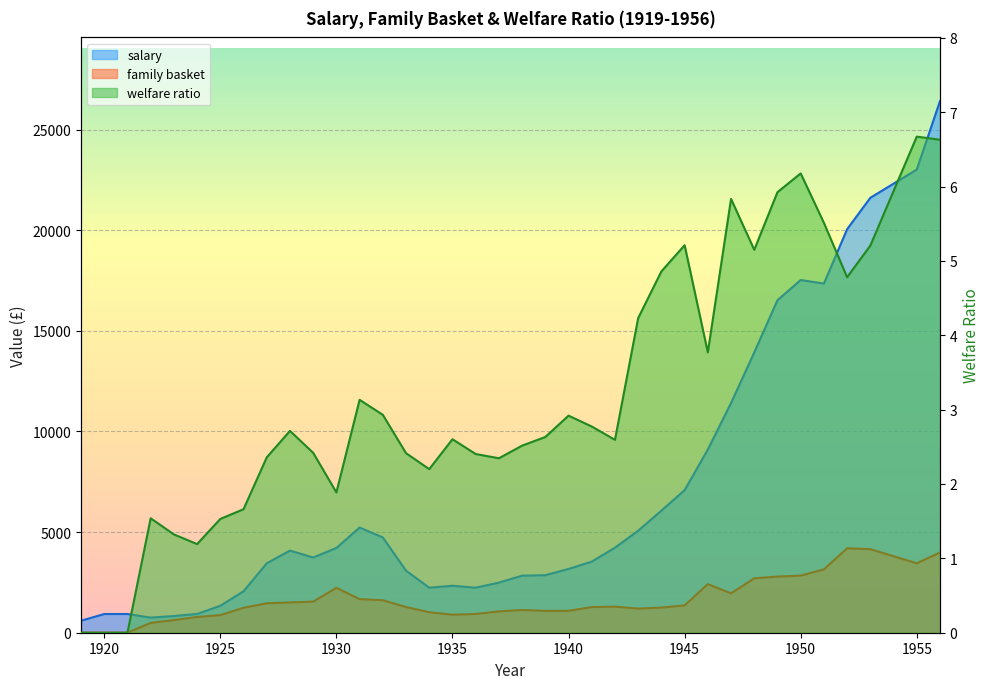

True or false: family basket has a value of 464.2 at 1938.

False